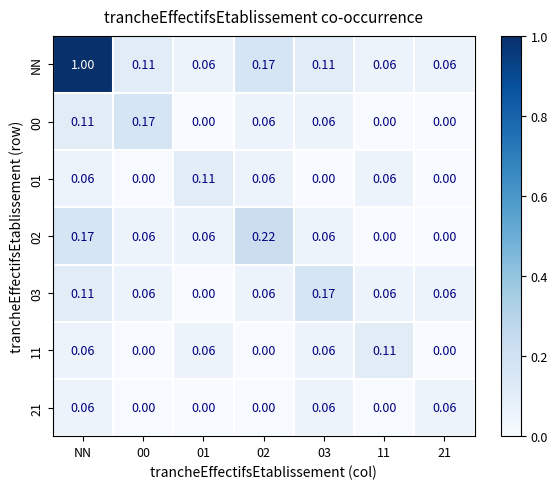

Which label corresponds to the largest value in the chart?

NN